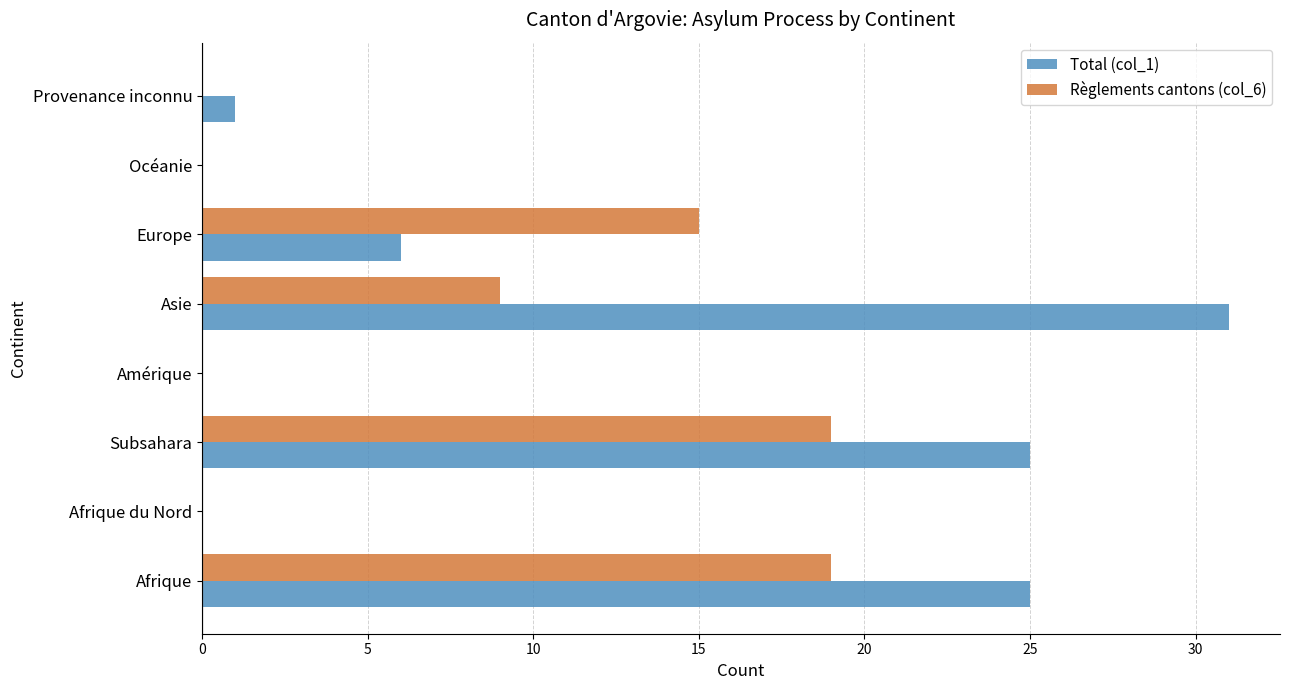

At which category does the chart reach its peak across all series?

Asie